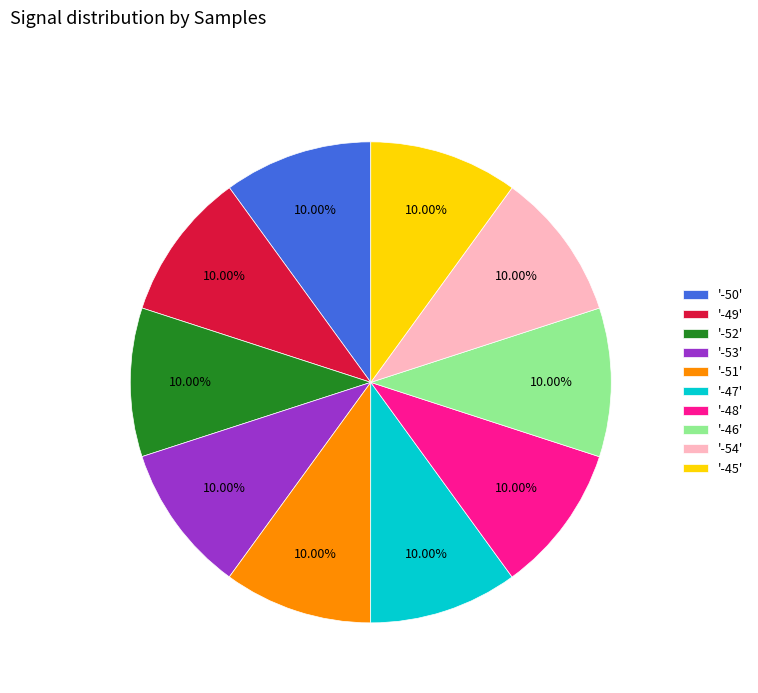

Approximately how many times larger is the value at '-48' compared to '-45'?

1.0